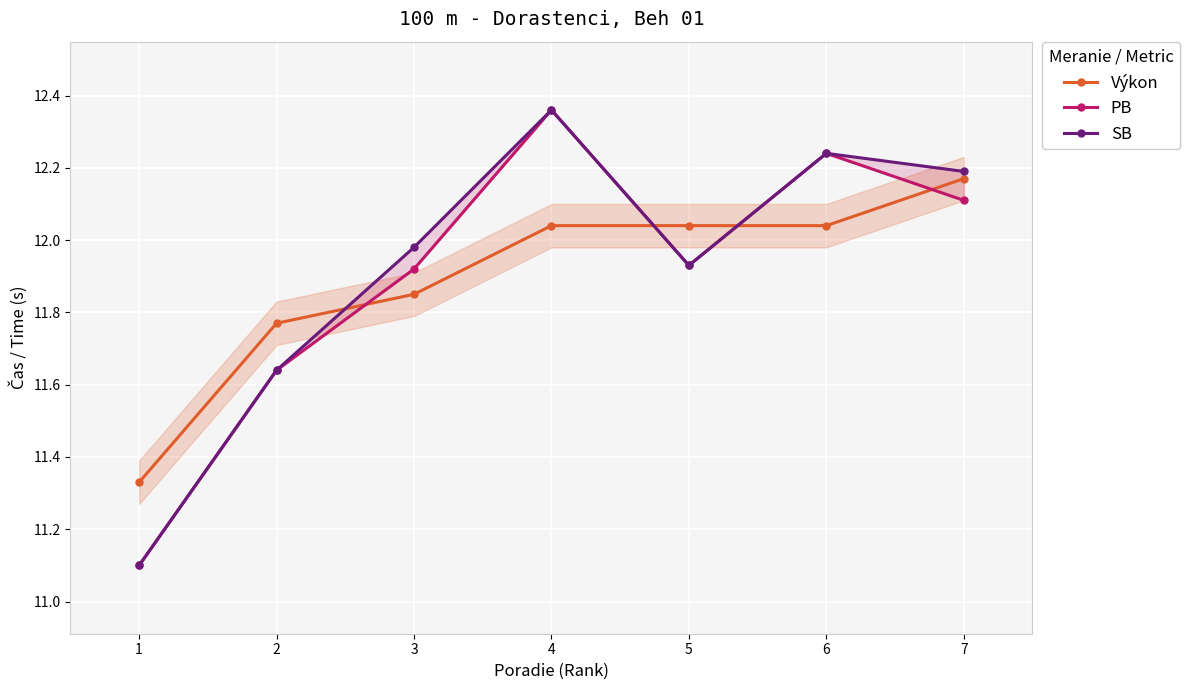

Which series changed the most between 4 and 6?

PB